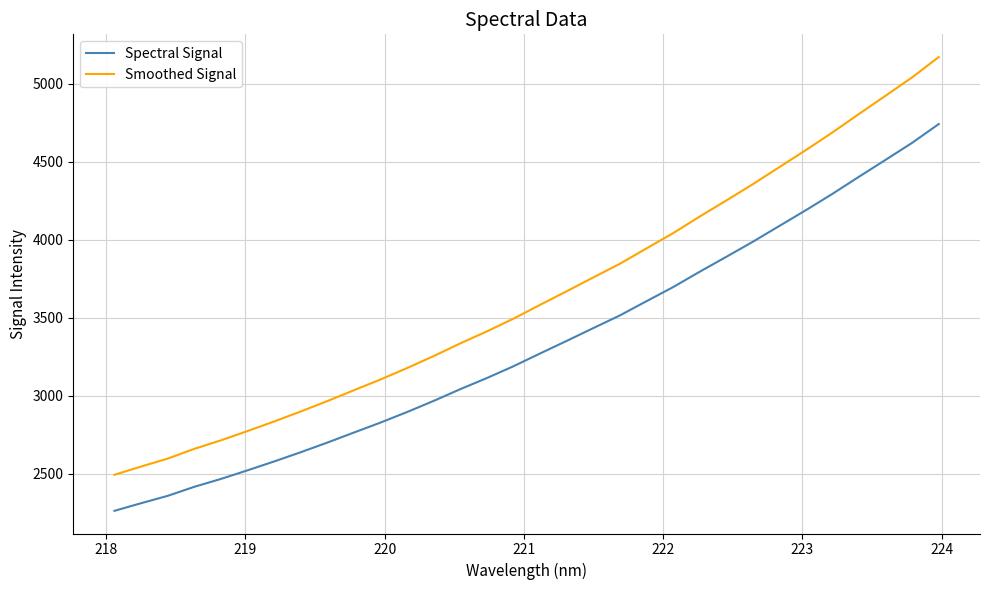

Which series has the widest spread of values?

Smoothed Signal